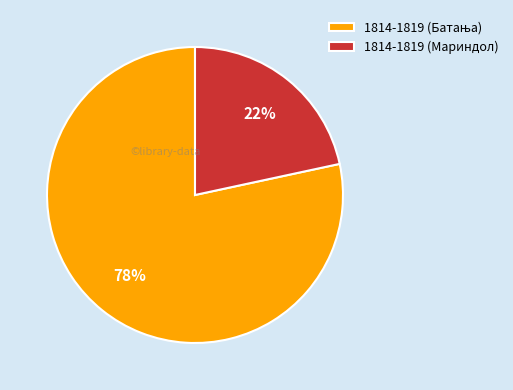

The 1814-1819 (Мариндол) slice represents 22% of the pie. True or false?

True